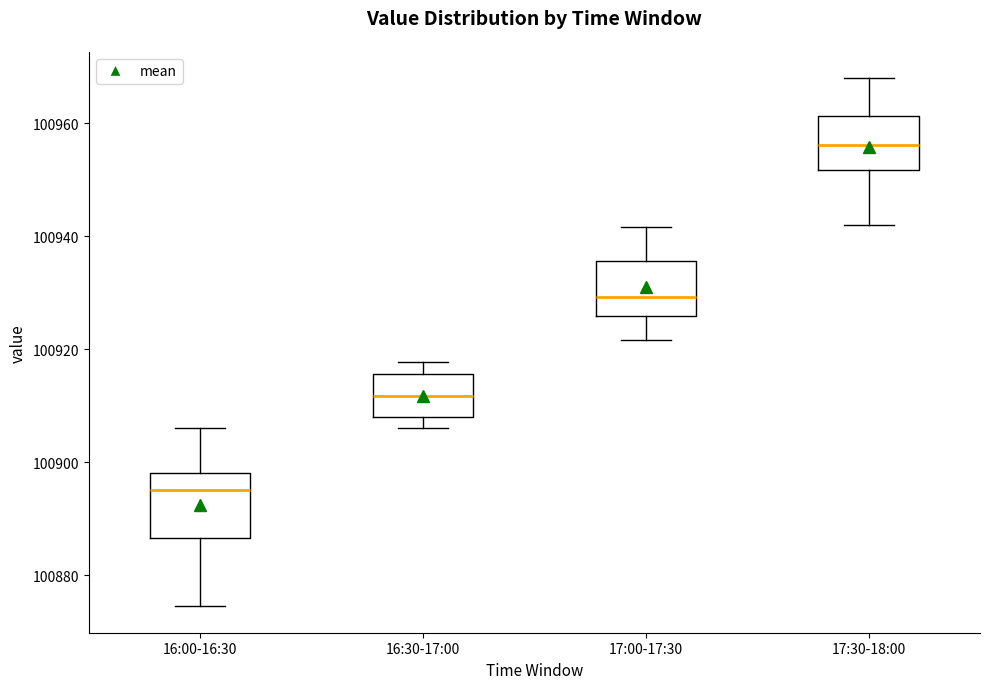

Reading left to right, transcribe this box plot: for each box, give where its median line is, the range the box spans, and where its two whiskers end, as read against the y-axis. The values are not printed on the chart, so give them approximately, as read against the axis.

16:00-16:30: median 100896, box 100886 to 100898, whiskers 100874 to 100906
16:30-17:00: median 100912, box 100908 to 100916, whiskers 100906 to 100918
17:00-17:30: median 100930, box 100926 to 100936, whiskers 100922 to 100942
17:30-18:00: median 100956, box 100952 to 100962, whiskers 100942 to 100968